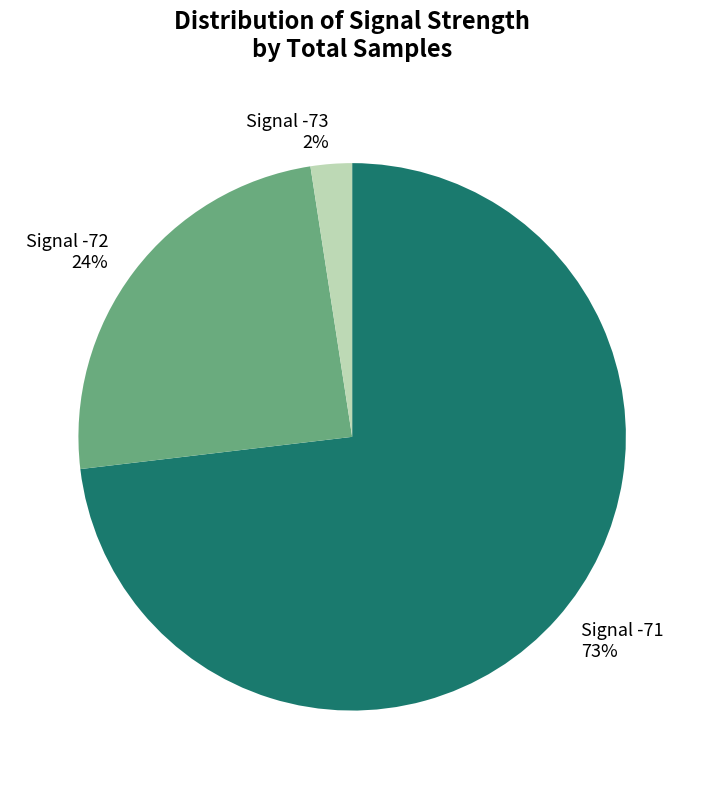

How many slices are in this pie chart?

3